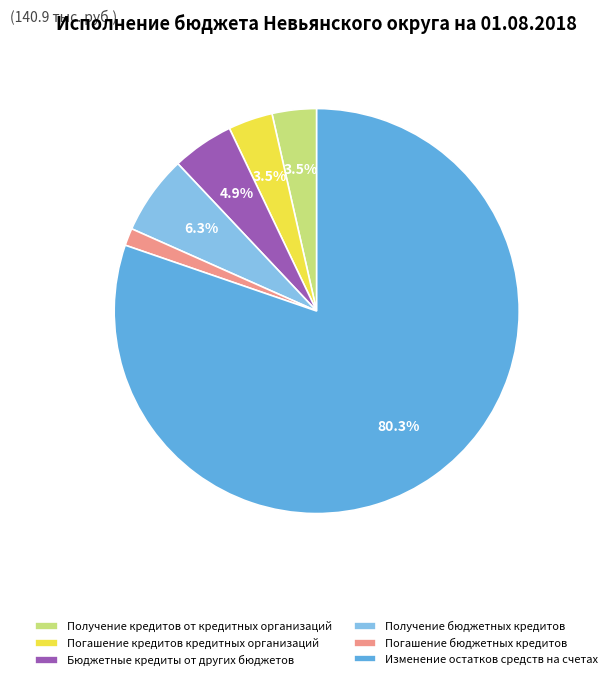

What portion of the pie excludes Получение бюджетных кредитов?

93.7%